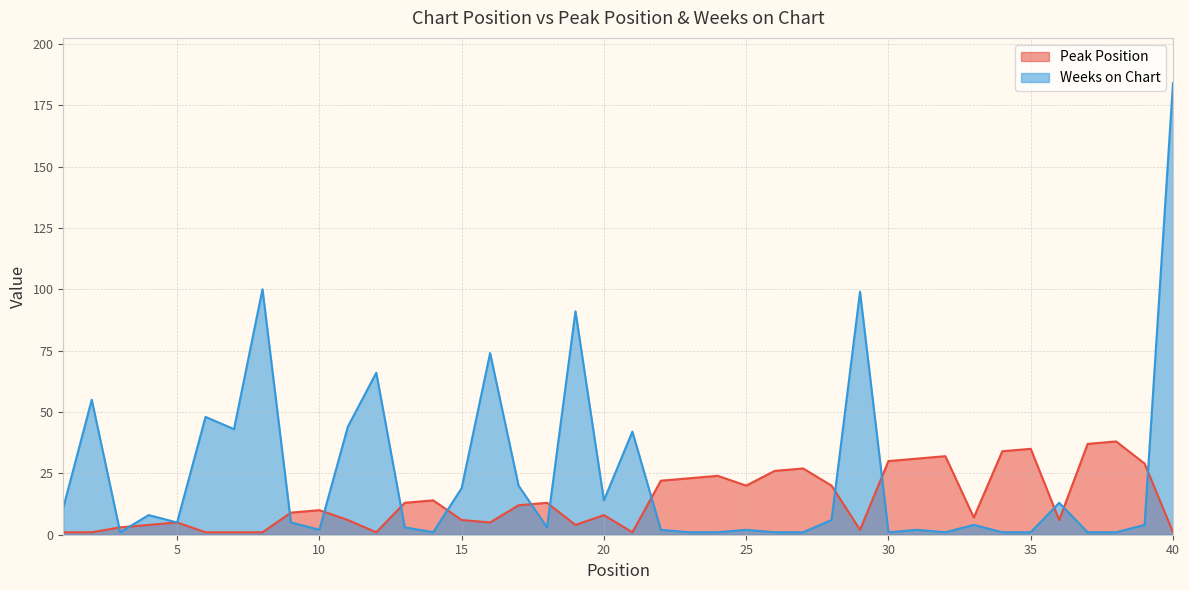

In Peak Position, how many points are lower than both neighbors (excluding endpoints)?

8